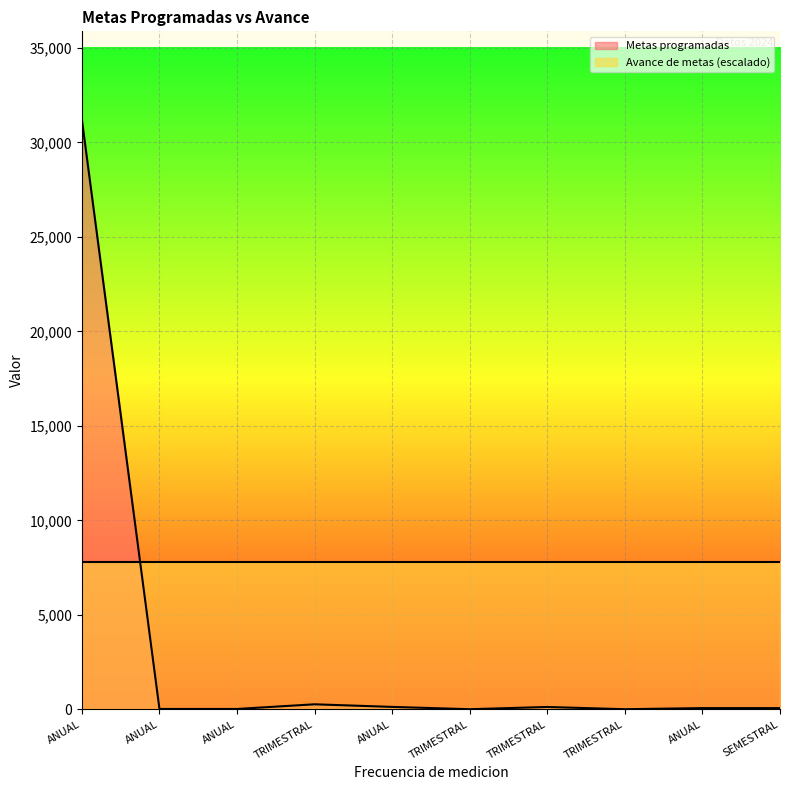

Reading right to left, list all the values displayed in this chart.

SEMESTRAL=60	ANUAL=60	TRIMESTRAL=2	TRIMESTRAL=120	TRIMESTRAL=2	ANUAL=124	TRIMESTRAL=262	ANUAL=15	ANUAL=15	ANUAL=31200